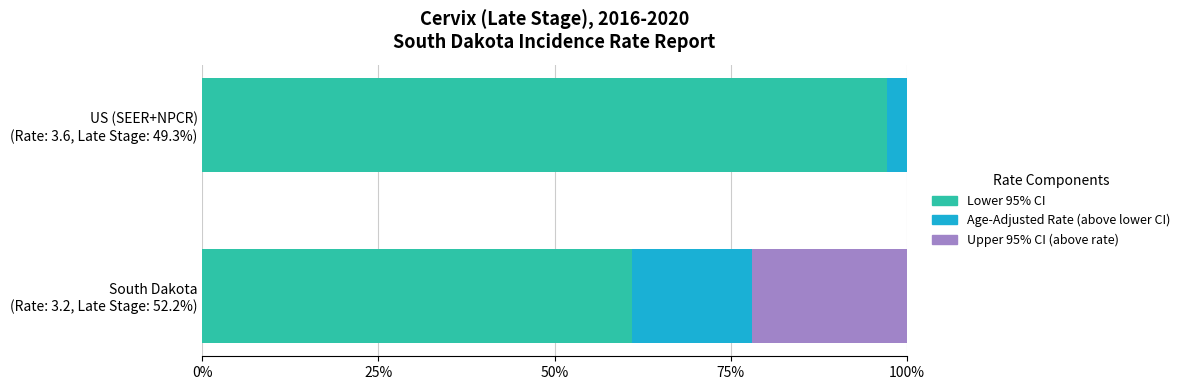

What is the sum of all Lower 95% CI values?

158.2